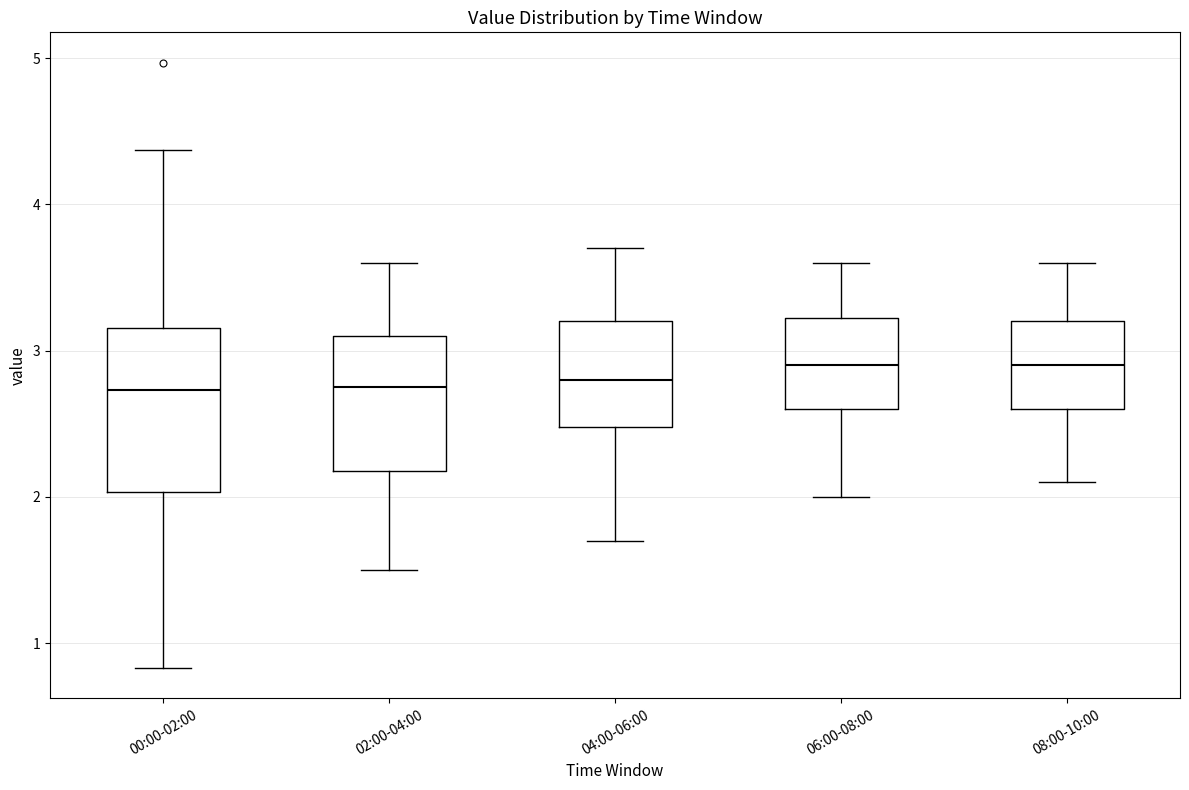

Reading left to right, read every box against the y-axis: the position of its median line, the range the box covers, and the ends of its whiskers. The values are not printed on the chart, so give them approximately, as read against the axis.

00:00-02:00: median 2.7, box 2.0 to 3.2, whiskers 0.8 to 4.4
02:00-04:00: median 2.8, box 2.2 to 3.1, whiskers 1.5 to 3.6
04:00-06:00: median 2.8, box 2.5 to 3.2, whiskers 1.7 to 3.7
06:00-08:00: median 2.9, box 2.6 to 3.2, whiskers 2.0 to 3.6
08:00-10:00: median 2.9, box 2.6 to 3.2, whiskers 2.1 to 3.6